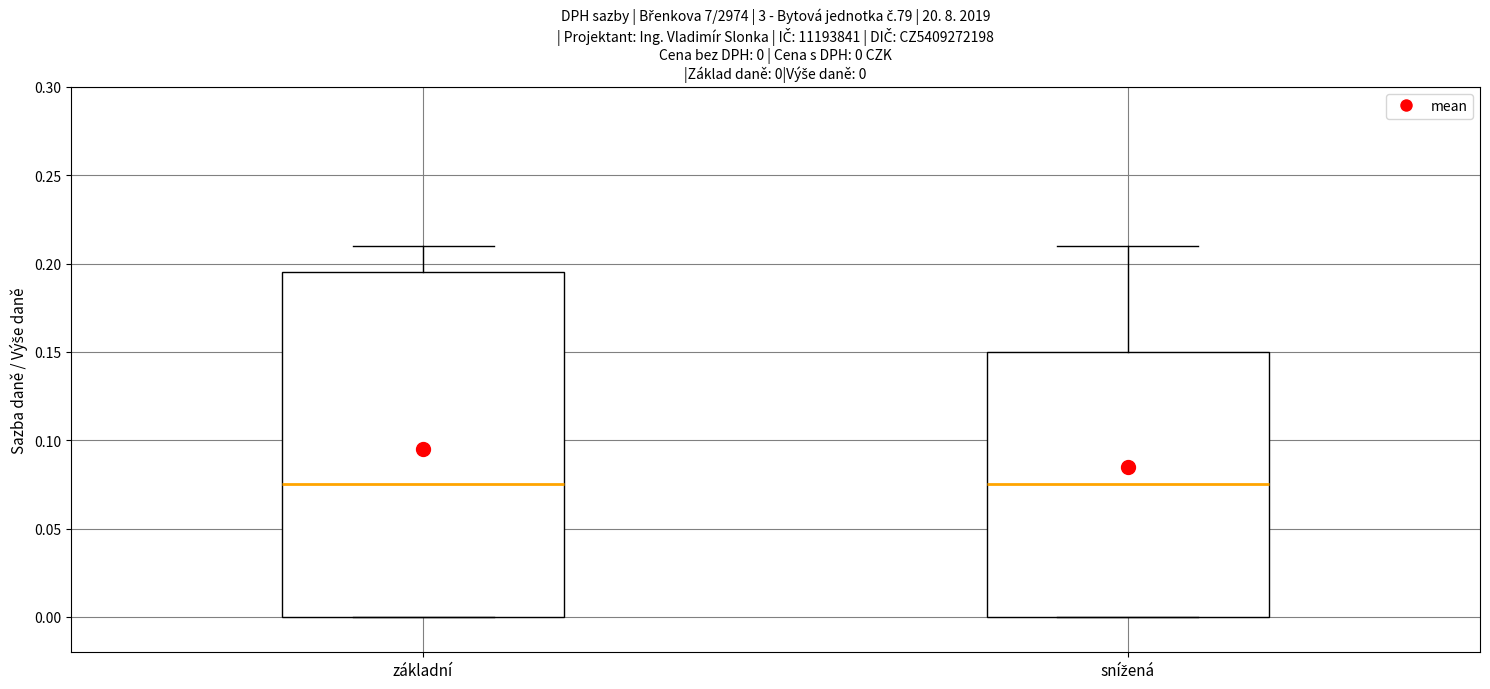

Which box is the tallest, from its lower edge to its upper edge?

základní